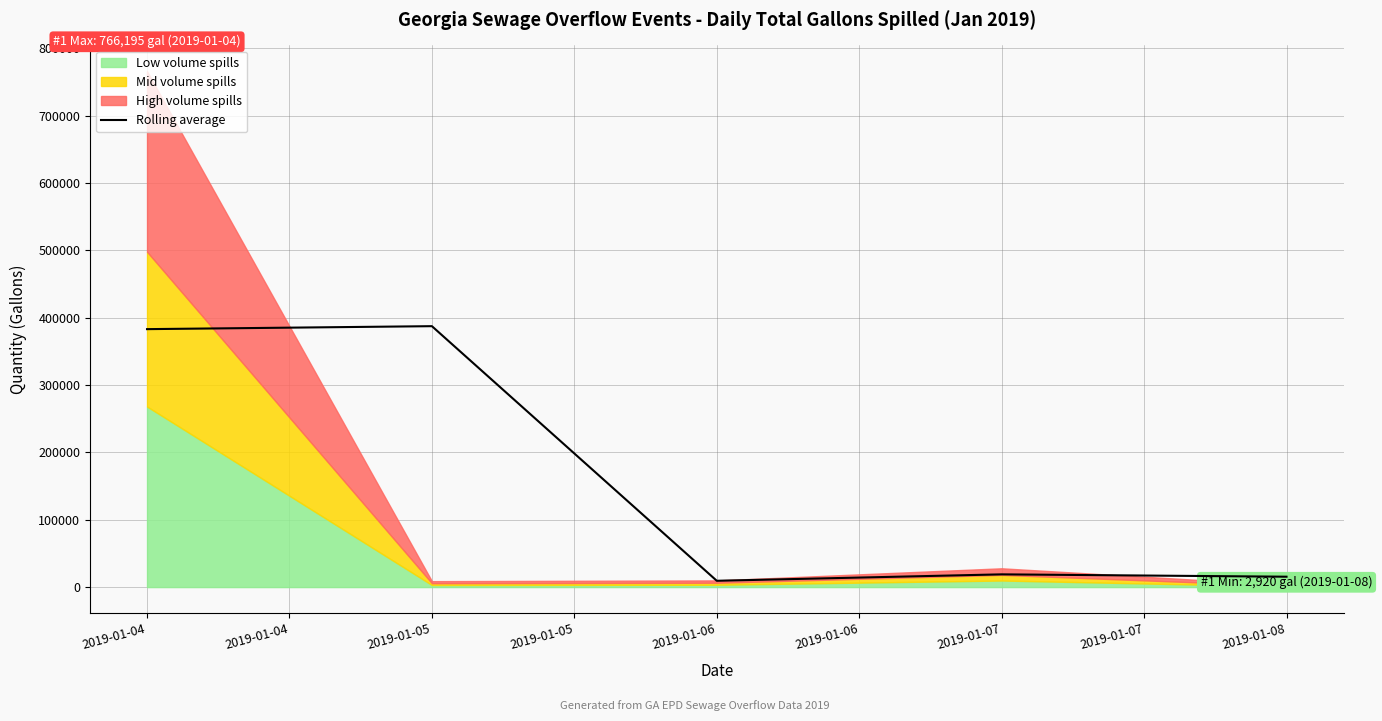

List the labels in order of value, largest first.

2019-01-05, 2019-01-04, 2019-01-07, 2019-01-08, 2019-01-06